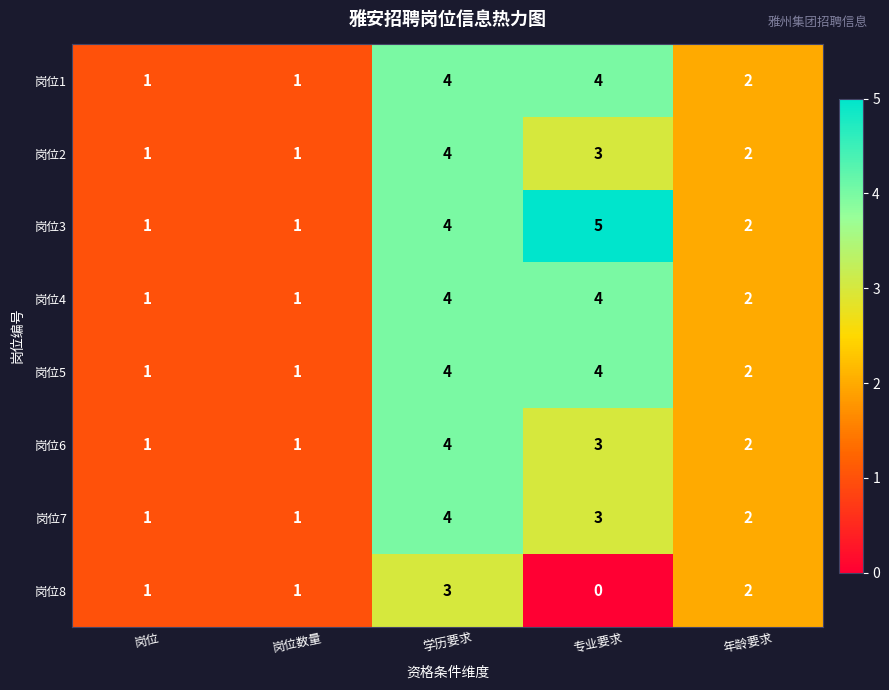

Where does the 岗位6 series first go above 2?

学历要求